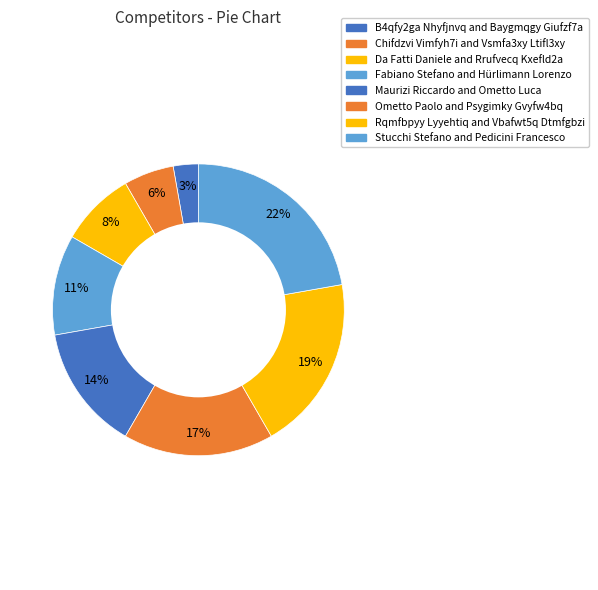

Rank the categories by value from lowest to highest.

B4qfy2ga Nhyfjnvq and Baygmqgy Giufzf7a, Chifdzvi Vimfyh7i and Vsmfa3xy Ltifl3xy, Da Fatti Daniele and Rrufvecq Kxefld2a, Fabiano Stefano and Hürlimann Lorenzo, Maurizi Riccardo and Ometto Luca, Ometto Paolo and Psygimky Gvyfw4bq, Rqmfbpyy Lyyehtiq and Vbafwt5q Dtmfgbzi, Stucchi Stefano and Pedicini Francesco